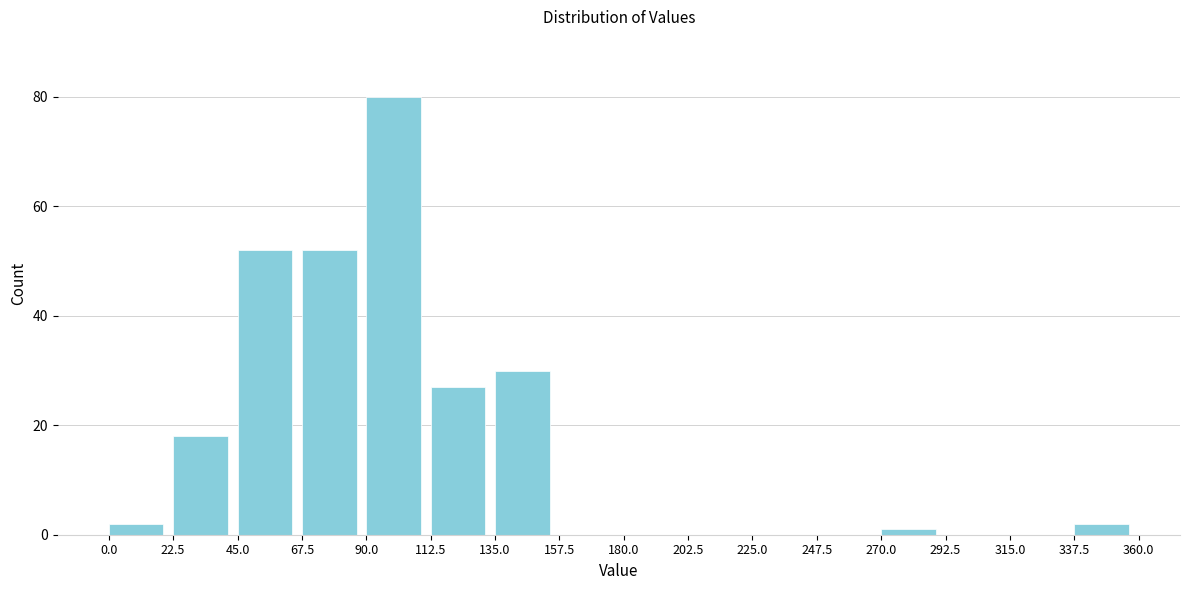

Which range on the x-axis has the tallest bar?

90.0 to 112.5